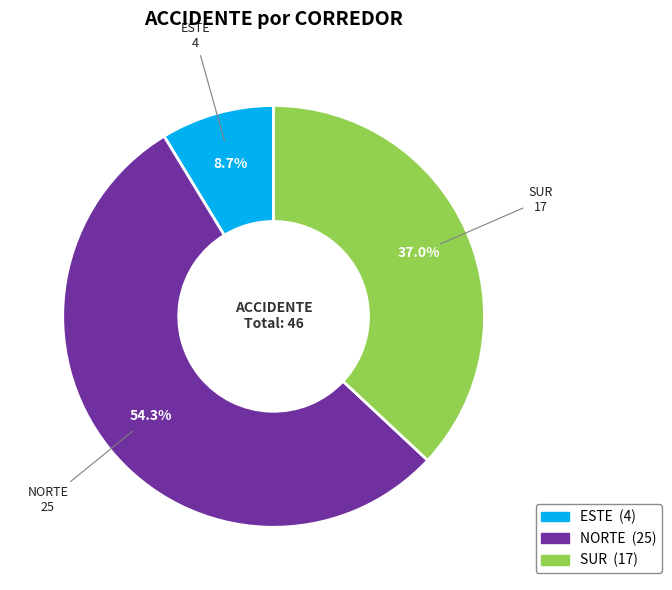

To the nearest percent, what is the difference between the largest and smallest slice percentages?

46%